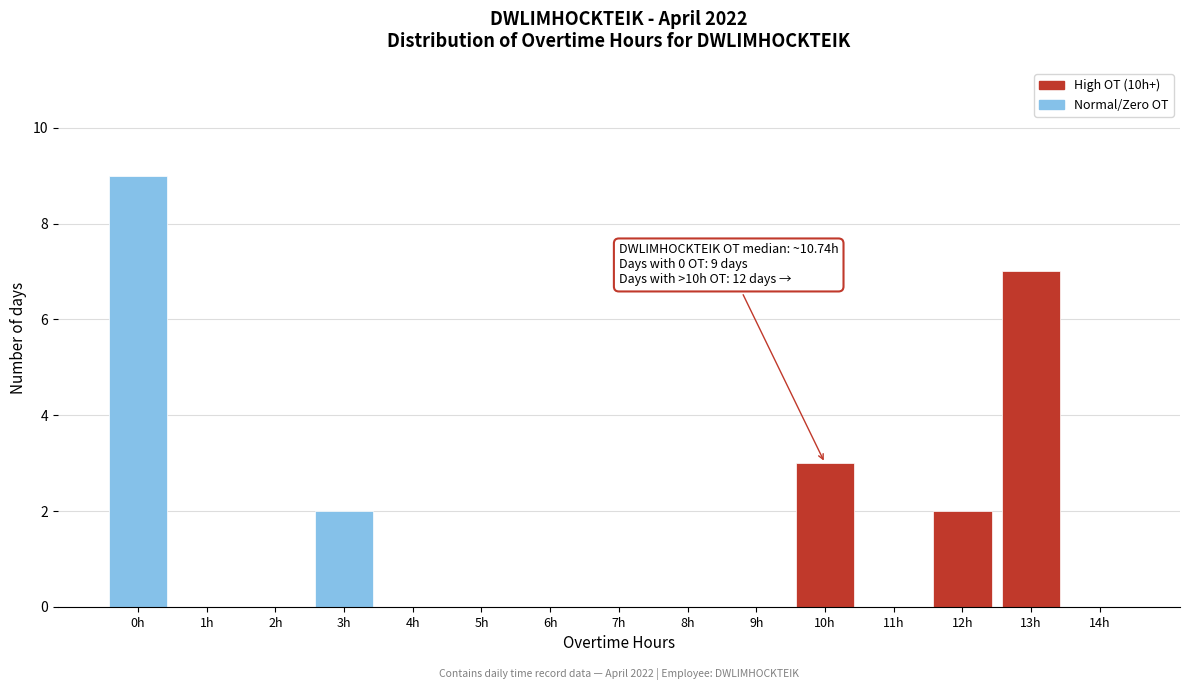

Reading left to right, what are all the values shown in this chart?

0h=9	1h=0	2h=0	3h=2	4h=0	5h=0	6h=0	7h=0	8h=0	9h=0	10h=3	11h=0	12h=2	13h=7	14h=0